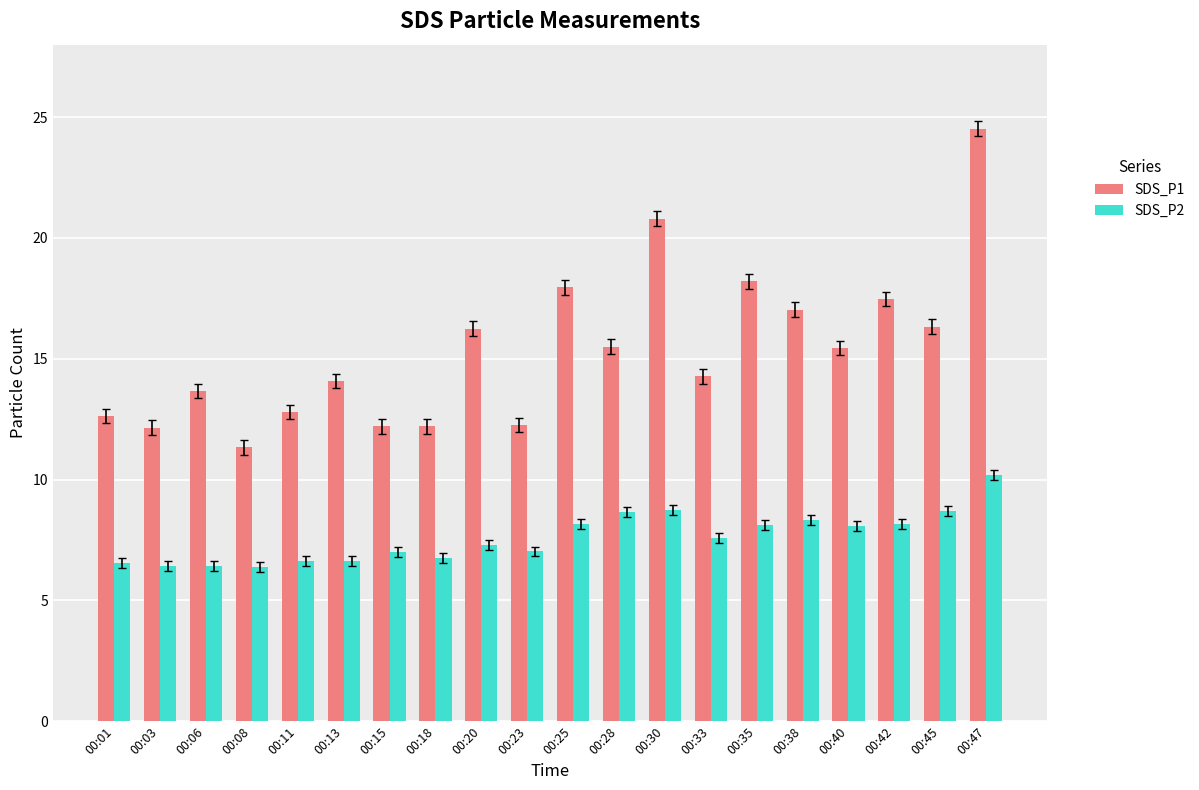

What is the total value across all series at 00:13?

20.7